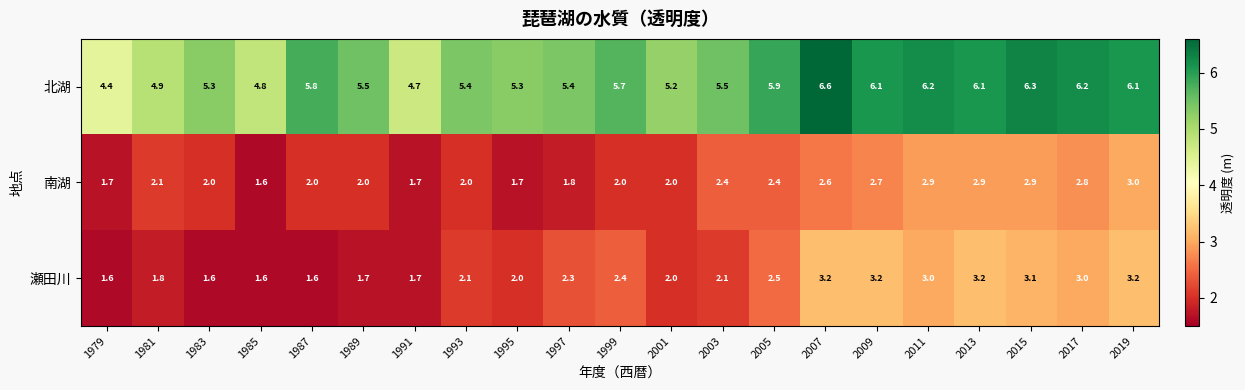

What is the sum of the 南湖 values at 2003 and 2013?

5.3